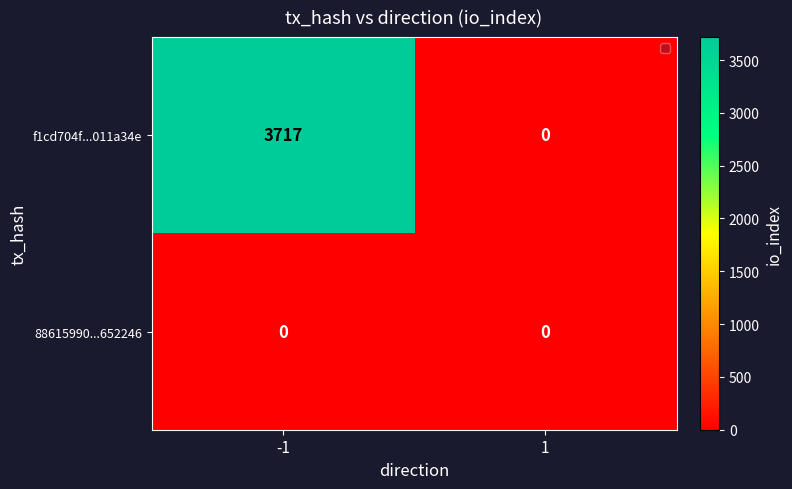

Count the number of data series in this chart.

2